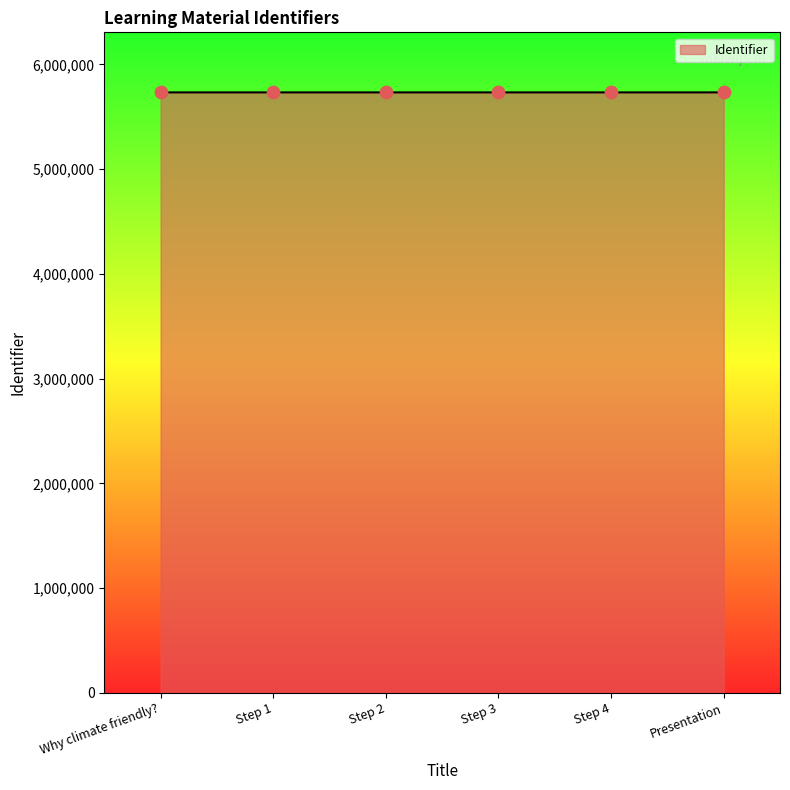

What is the change in value from Step 2 to Step 4?

+6